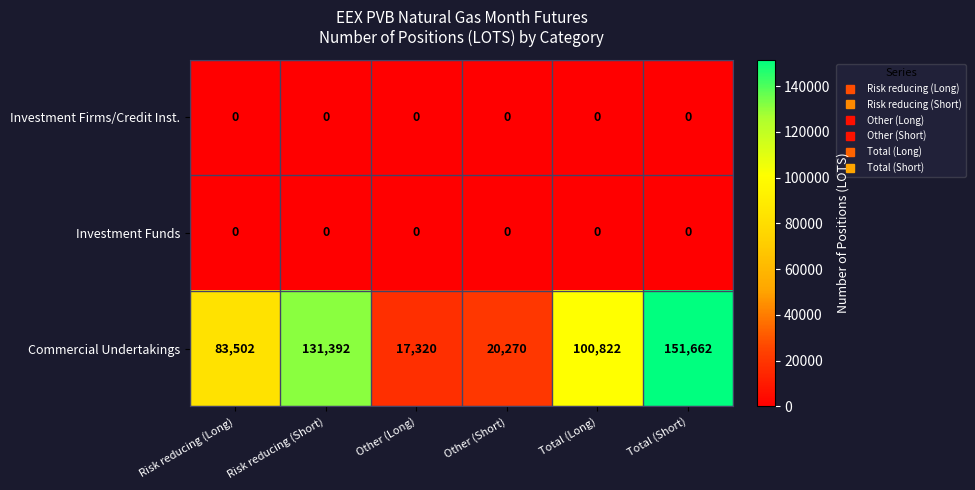

What is the highest value of the Commercial Undertakings series?

151662